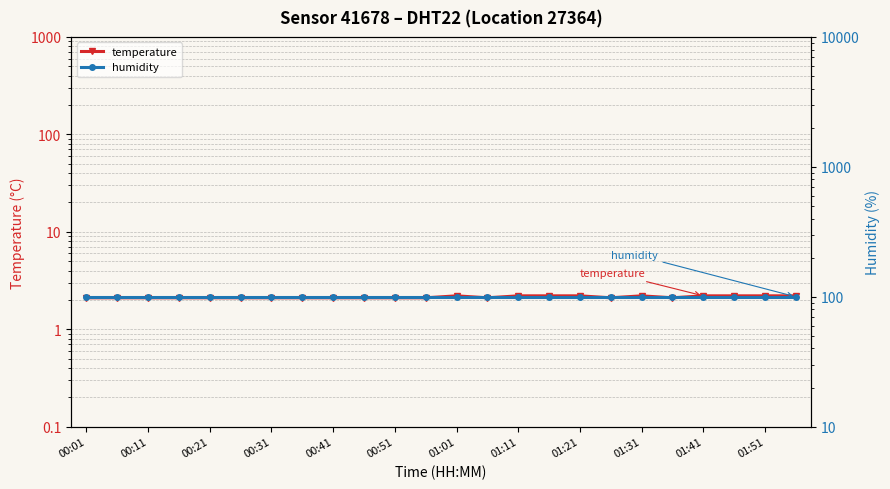

Is the value of temperature at 20 greater than the value of humidity at 00:51?

No